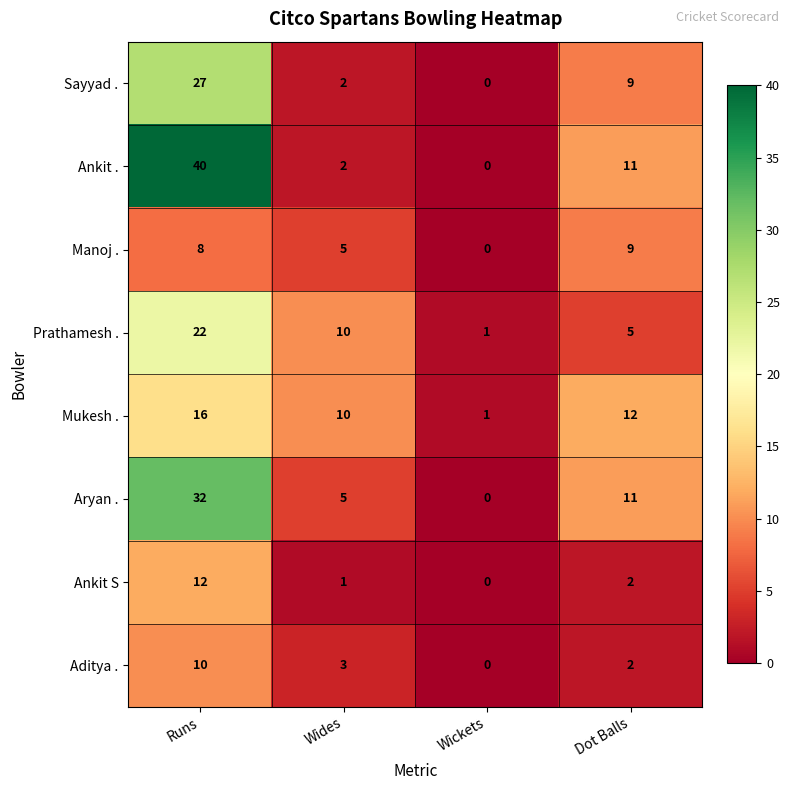

What is the difference between the highest and lowest values at Runs?

32